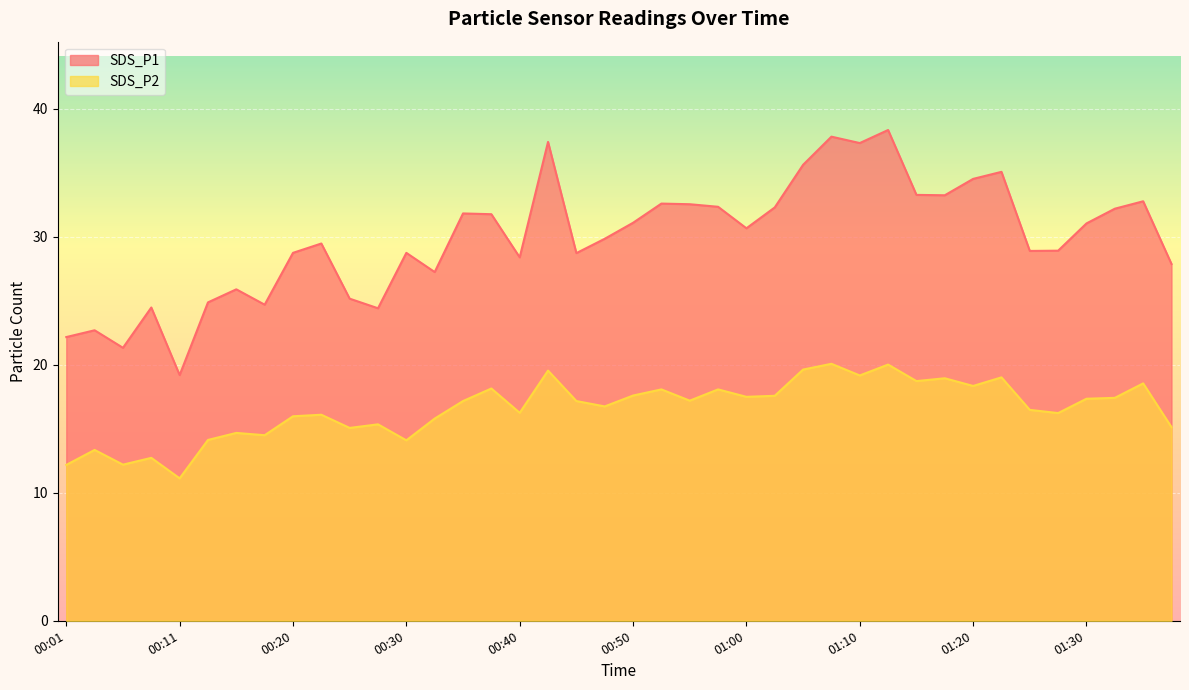

Reading left to right, transcribe all the data shown in this chart.

SDS_P1: 00:01=22.2	00:03=22.7	00:06=21.3	00:08=24.5	00:11=19.2	00:13=24.9	00:15=25.9	00:18=24.7	00:20=28.8	00:23=29.5	00:25=25.2	00:28=24.4	00:30=28.8	00:33=27.2	00:35=31.8	00:38=31.8	00:40=28.4	00:42=37.4	00:45=28.7	00:47=29.9	00:50=31.1	00:52=32.6	00:55=32.5	00:57=32.4	01:00=30.7	01:02=32.3	01:05=35.6	01:07=37.8	01:10=37.3	01:12=38.4	01:15=33.3	01:17=33.2	01:20=34.5	01:22=35.1	01:25=28.9	01:27=28.9	01:30=31.1	01:32=32.2	01:35=32.8	01:37=27.9
SDS_P2: 00:01=12.2	00:03=13.3	00:06=12.2	00:08=12.7	00:11=11.1	00:13=14.1	00:15=14.7	00:18=14.5	00:20=16.0	00:23=16.1	00:25=15.1	00:28=15.3	00:30=14.1	00:33=15.8	00:35=17.2	00:38=18.1	00:40=16.2	00:42=19.6	00:45=17.2	00:47=16.8	00:50=17.6	00:52=18.1	00:55=17.2	00:57=18.1	01:00=17.5	01:02=17.6	01:05=19.6	01:07=20.1	01:10=19.2	01:12=20.0	01:15=18.7	01:17=18.9	01:20=18.4	01:22=19.0	01:25=16.5	01:27=16.2	01:30=17.4	01:32=17.4	01:35=18.6	01:37=15.1